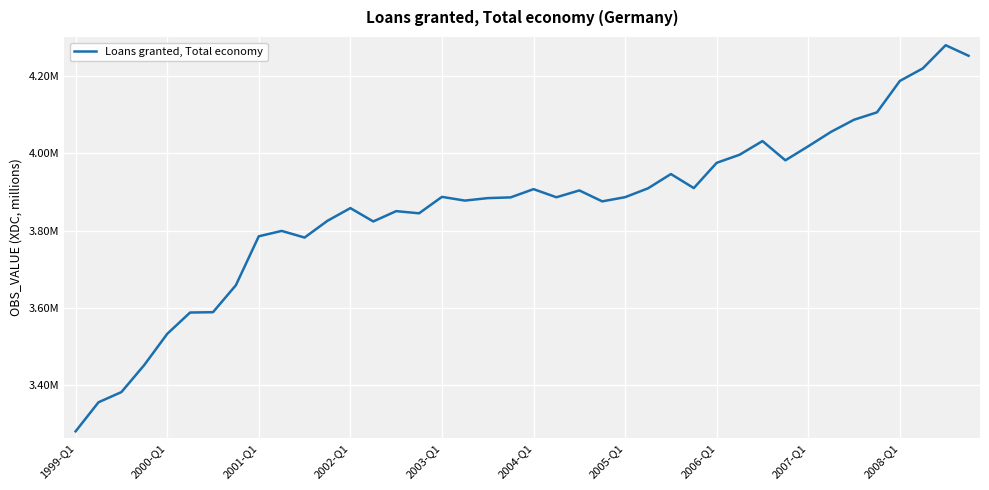

At which category does the data reach its first local valley?

10